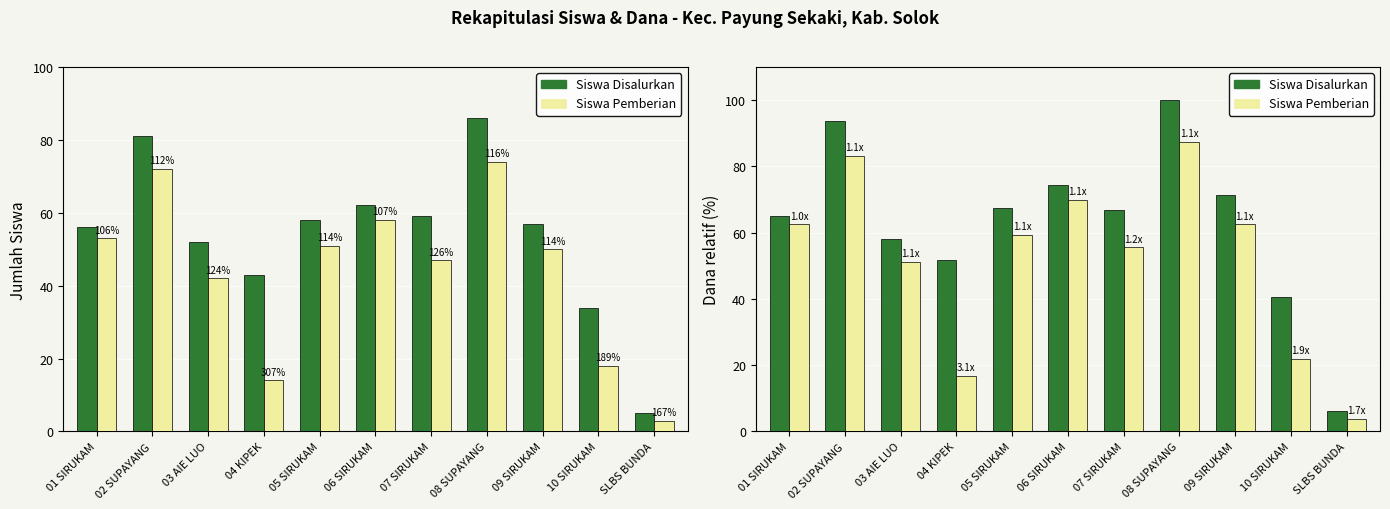

What is the lowest value of the Siswa Disalurkan series?

6.2